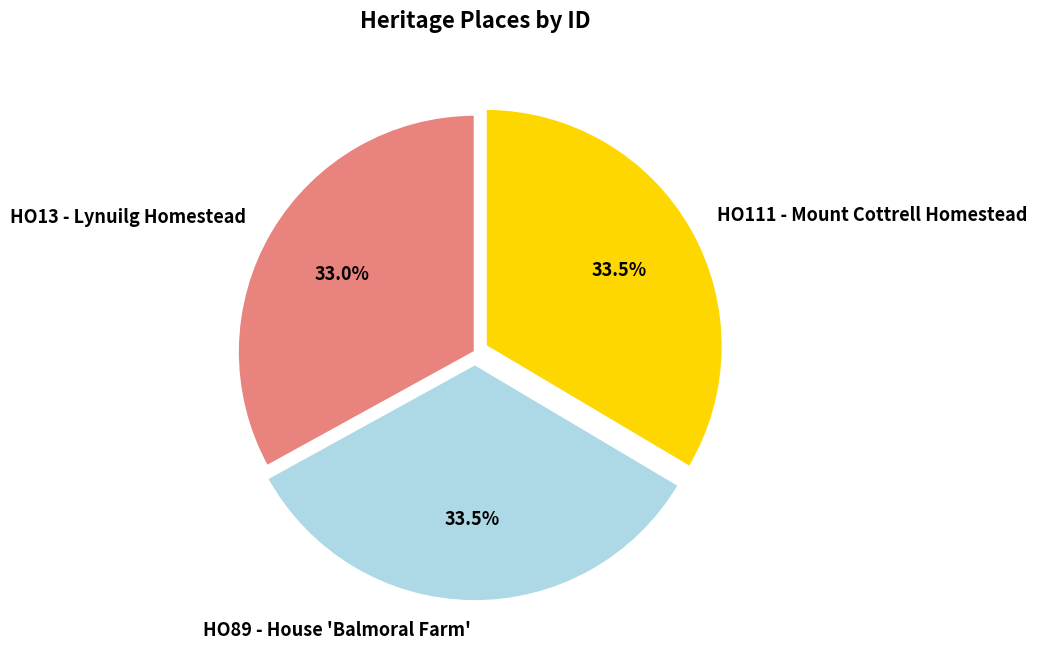

Is HO89 - House 'Balmoral Farm' the majority of the pie?

No